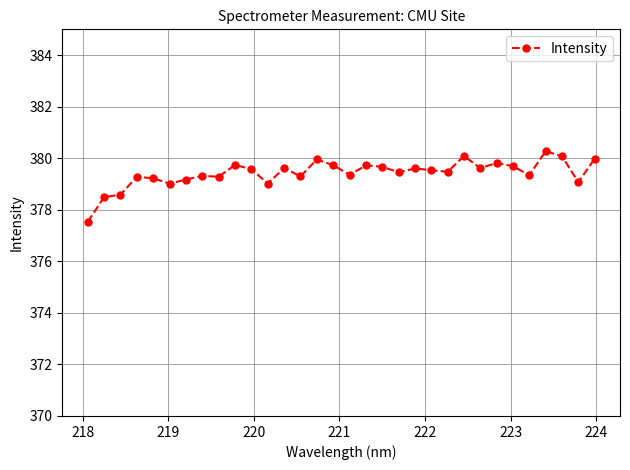

How many data points does each series have?

32